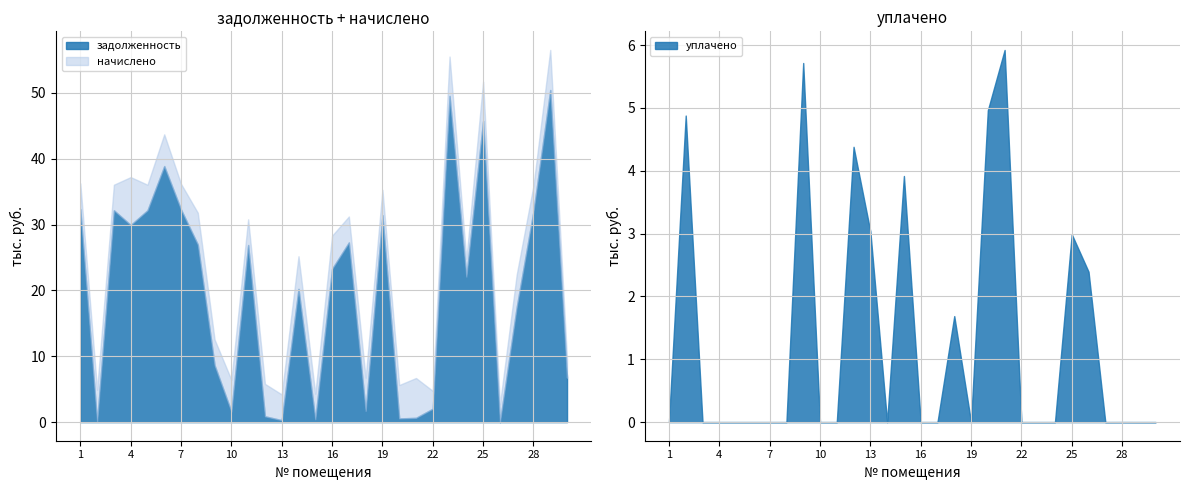

The задолженность series shows 26893.5 at 11. True or false?

True